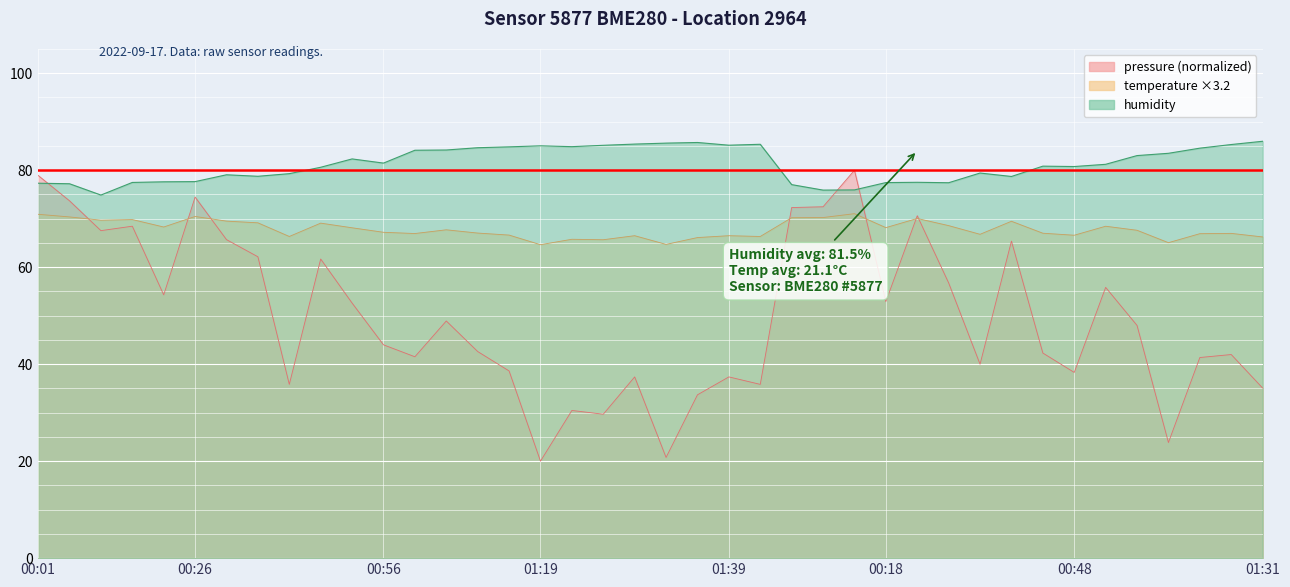

At which category does the chart reach its minimum across all series?

01:19